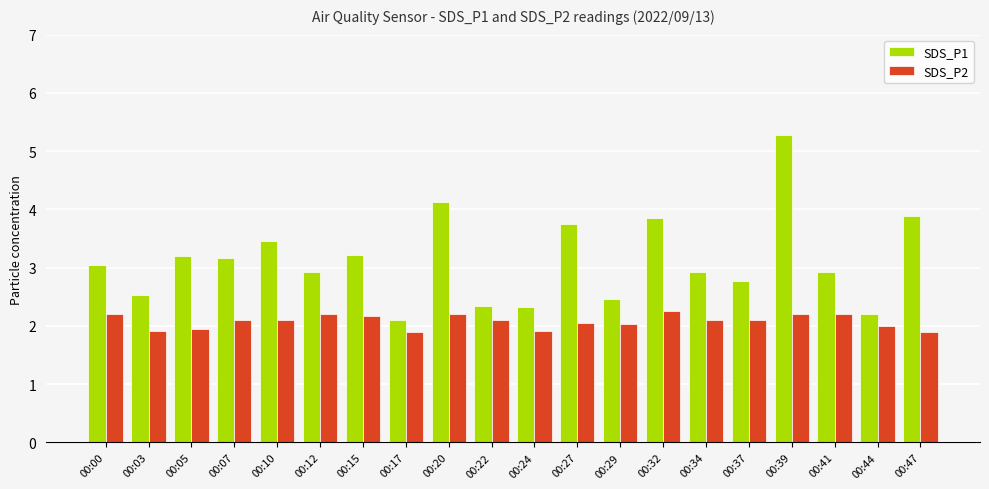

How many groups of bars are there?

20